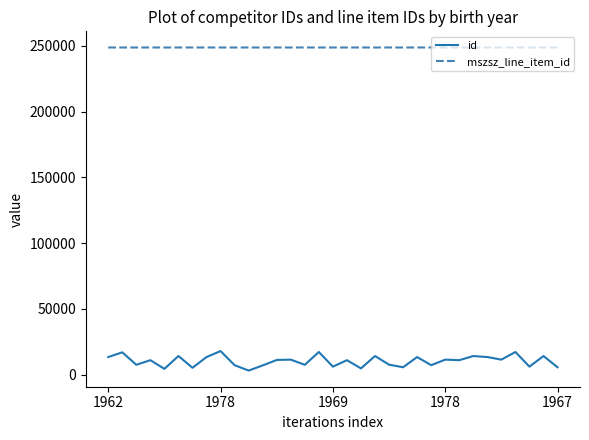

Rank the series by their average value, from lowest to highest.

id, mszsz_line_item_id